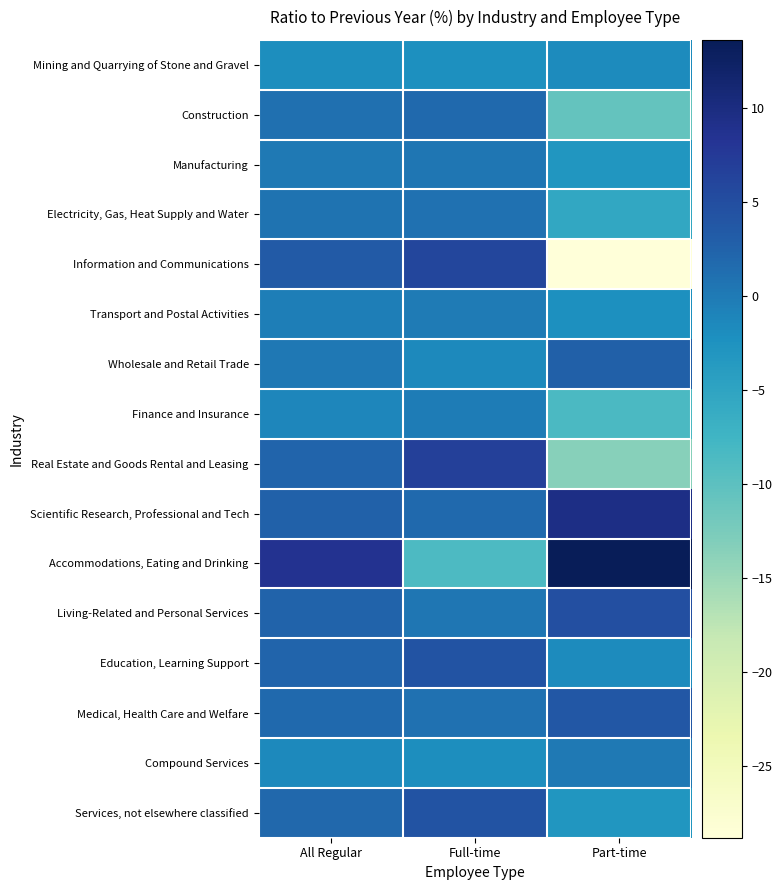

Reading left to right, transcribe all the data shown in this chart.

Mining and Quarrying of Stone and Gravel: All Regular=-2.1	Full-time=-2.2	Part-time=-1.7
Construction: All Regular=1.1	Full-time=1.8	Part-time=-10.6
Manufacturing: All Regular=0.1	Full-time=0.5	Part-time=-3.0
Electricity, Gas, Heat Supply and Water: All Regular=0.7	Full-time=1.0	Part-time=-5.6
Information and Communications: All Regular=3.4	Full-time=5.9	Part-time=-28.8
Transport and Postal Activities: All Regular=-0.4	Full-time=0.0	Part-time=-2.3
Wholesale and Retail Trade: All Regular=0.3	Full-time=-1.5	Part-time=2.8
Finance and Insurance: All Regular=-1.2	Full-time=-0.3	Part-time=-8.5
Real Estate and Goods Rental and Leasing: All Regular=2.3	Full-time=6.7	Part-time=-13.4
Scientific Research, Professional and Tech: All Regular=2.6	Full-time=1.7	Part-time=9.6
Accommodations, Eating and Drinking: All Regular=8.6	Full-time=-8.7	Part-time=13.6
Living-Related and Personal Services: All Regular=2.5	Full-time=0.4	Part-time=4.7
Education, Learning Support: All Regular=2.3	Full-time=4.3	Part-time=-1.8
Medical, Health Care and Welfare: All Regular=1.8	Full-time=0.9	Part-time=3.8
Compound Services: All Regular=-1.6	Full-time=-2.1	Part-time=0.1
Services, not elsewhere classified: All Regular=2.0	Full-time=4.3	Part-time=-3.1